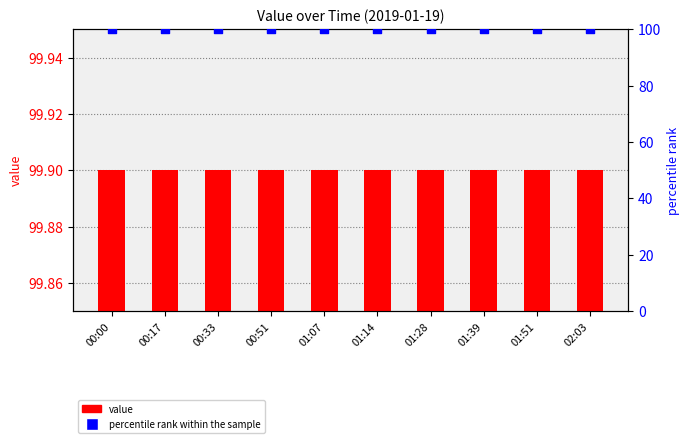

At how many categories does at least one series exceed 99?

10